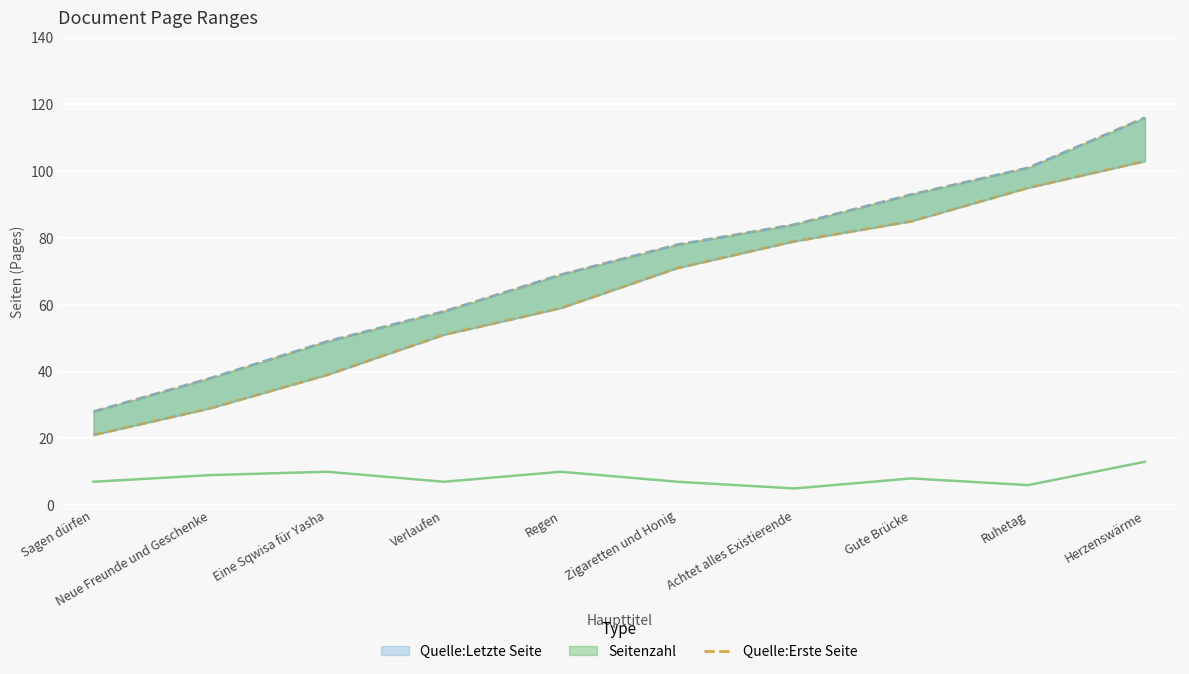

Approximately how many times larger is the value at Achtet alles Existierende compared to Neue Freunde und Geschenke?

2.7